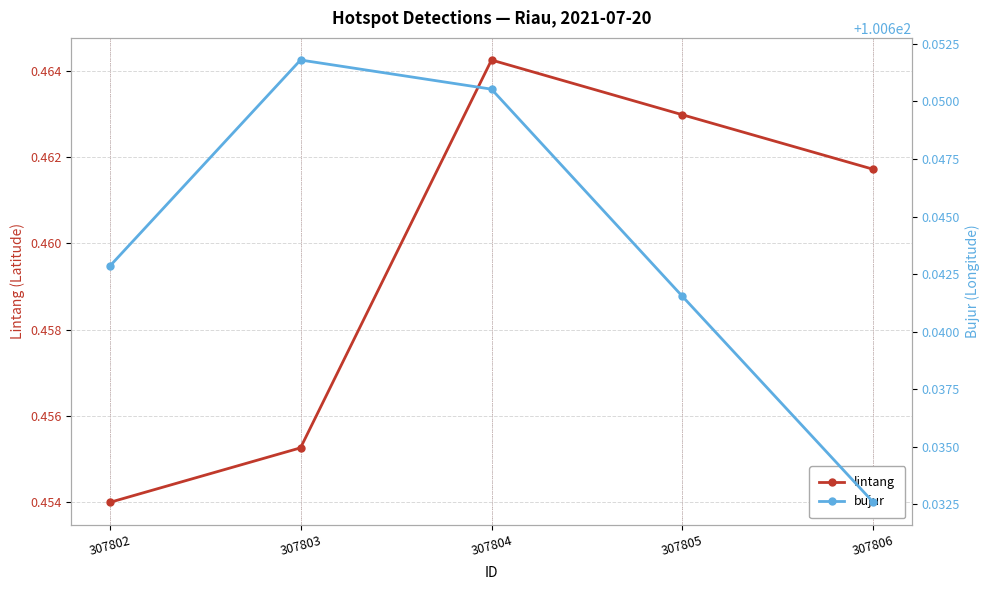

What is the value of the lintang point at the 1st from the left?

0.5